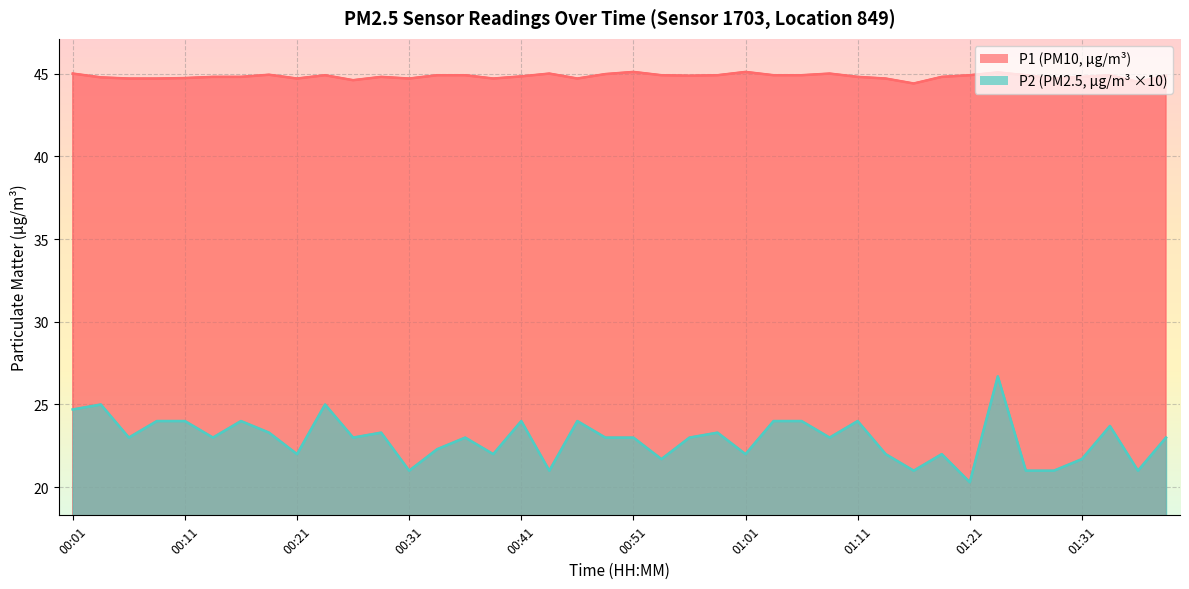

What position from the left is 01:26?

35